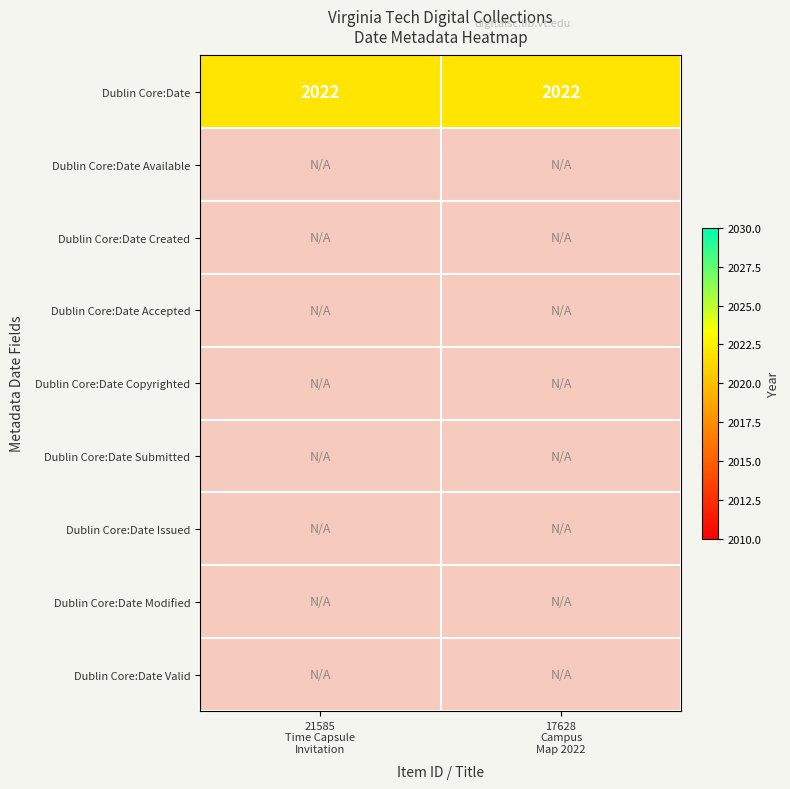

Between 21585 Time Capsule Invitation and 17628 Campus Map 2022, which series saw the biggest shift?

Dublin Core:Date Available